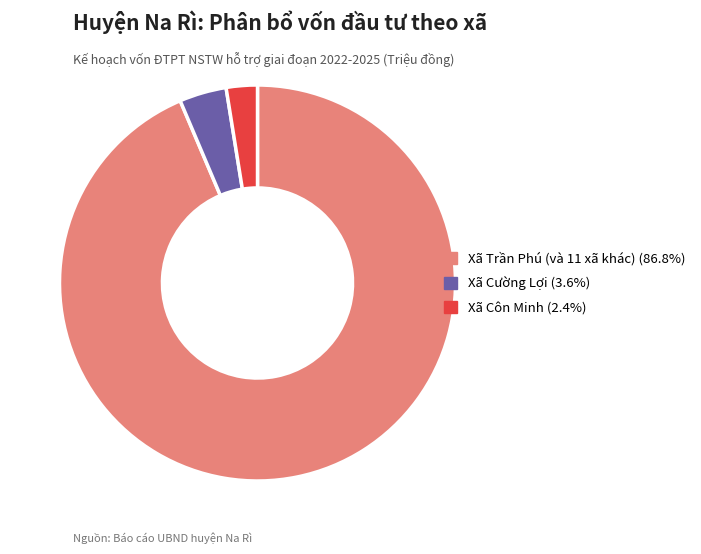

Is there any slice that represents more than half of the pie?

Yes